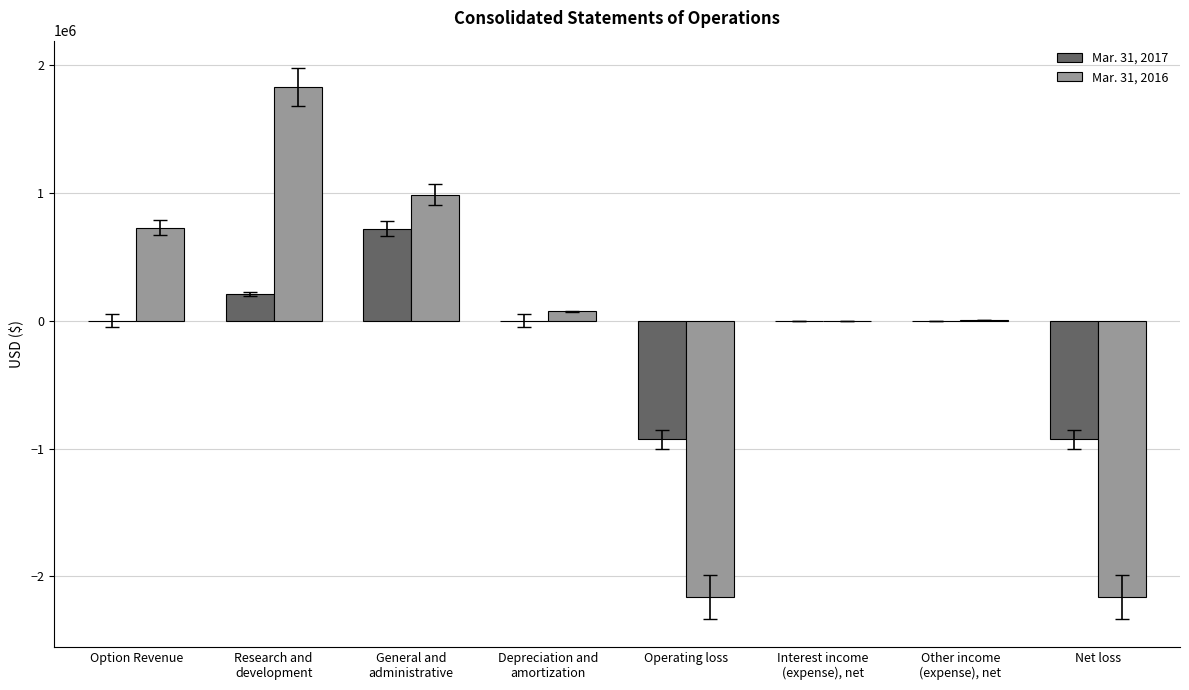

What is the average value of the Mar. 31, 2017 series?

-115831